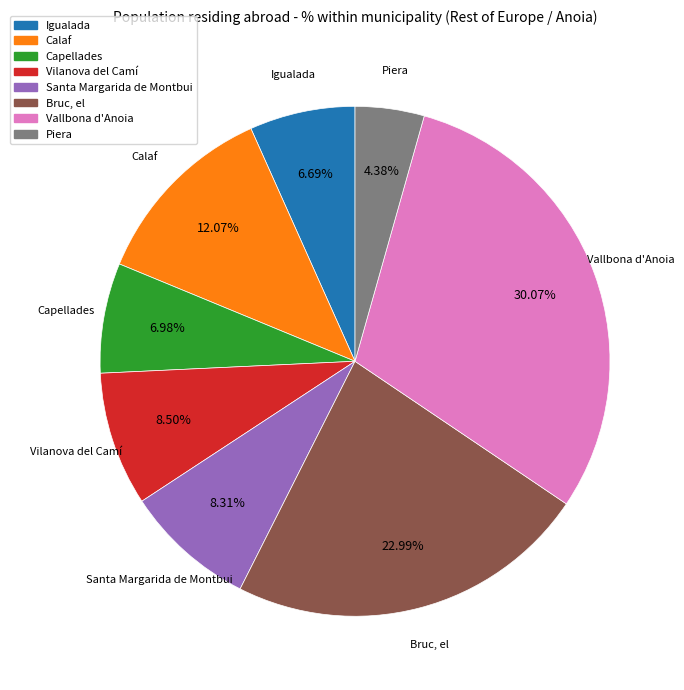

How many segments does this pie chart have?

8